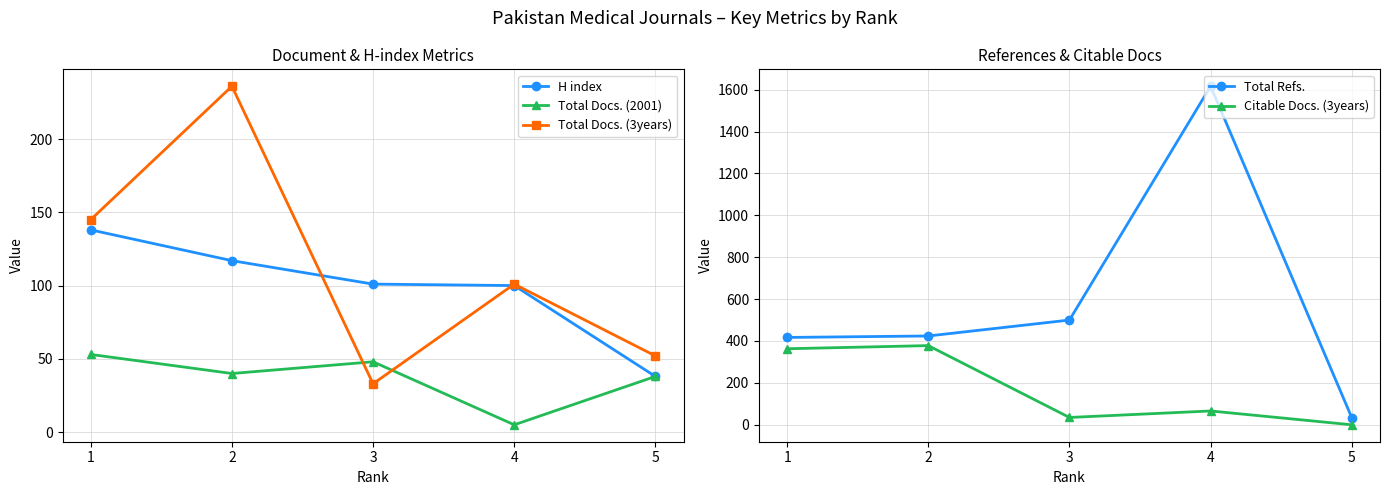

Which series changed the most between 1 and 3?

Citable Docs. (3years)